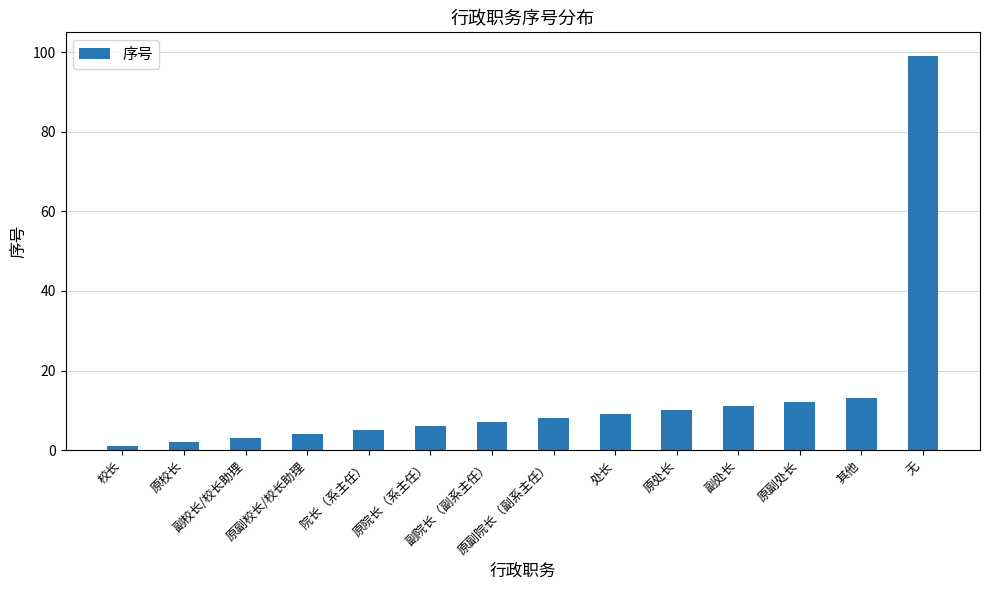

What position from the left is 副处长?

11